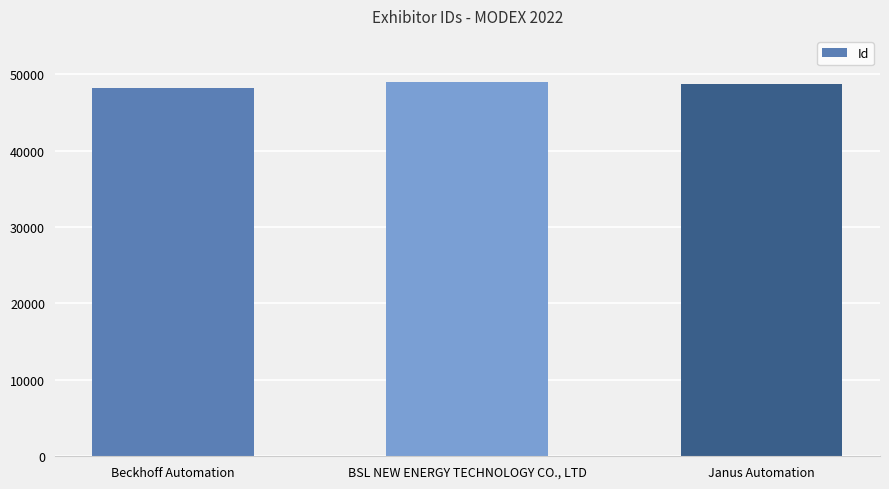

What is the smallest value displayed?

48243